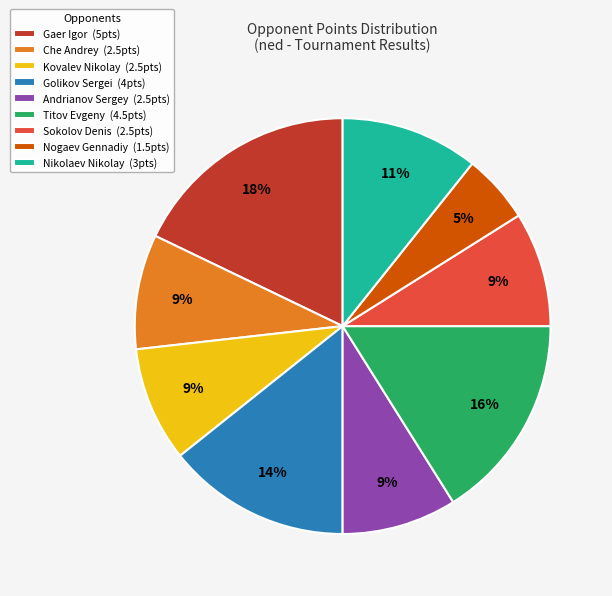

Does Nikolaev Nikolay represent more than half of the total?

No